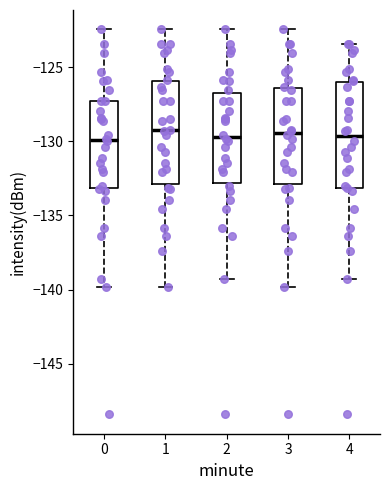

Reading left to right, transcribe this box plot: for each box, give where its median line is, the range the box spans, and where its two whiskers end, as read against the y-axis. The values are not printed on the chart, so give them approximately, as read against the axis.

0: median -130.0, box -133.0 to -127.5, whiskers -140.0 to -122.5
1: median -129.5, box -133.0 to -126.0, whiskers -140.0 to -122.5
2: median -129.5, box -133.0 to -126.5, whiskers -139.5 to -122.5
3: median -129.5, box -133.0 to -126.5, whiskers -140.0 to -122.5
4: median -129.5, box -133.0 to -126.0, whiskers -139.5 to -123.5